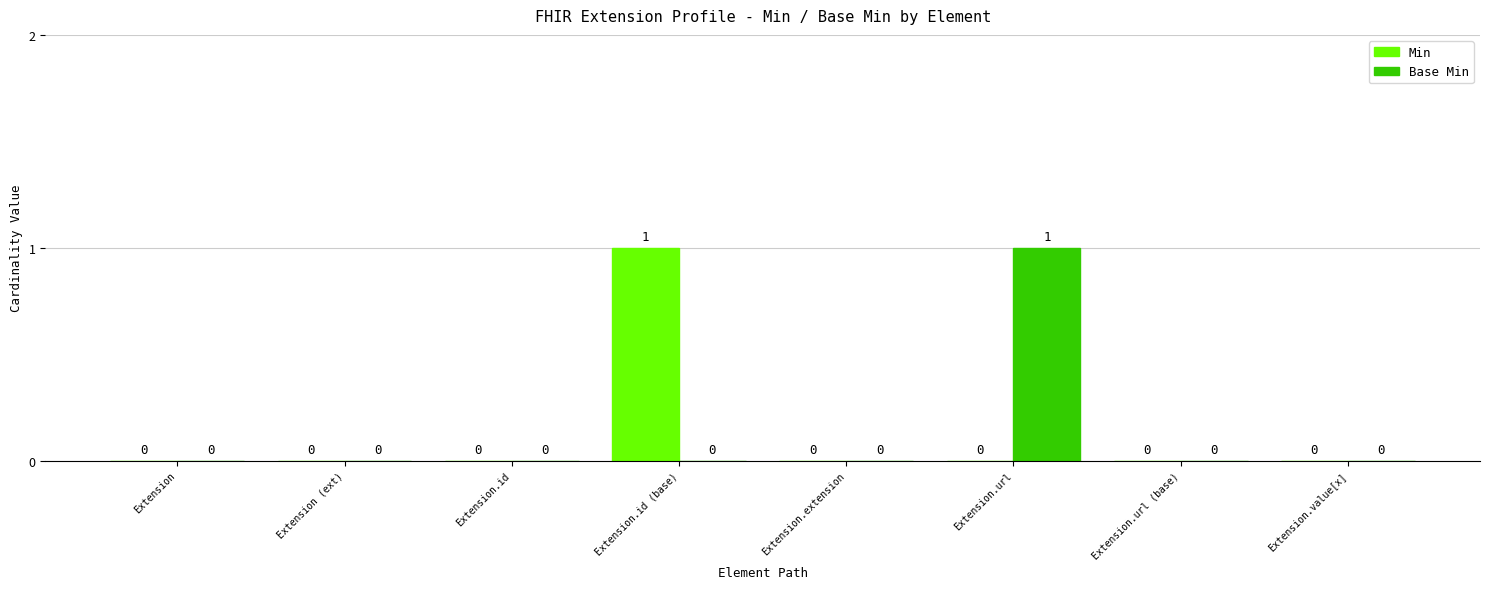

Reading right to left, extract all data points from this chart.

Min: Extension.value[x]=0	Extension.url (base)=0	Extension.url=0	Extension.extension=0	Extension.id (base)=1	Extension.id=0	Extension (ext)=0	Extension=0
Base Min: Extension.value[x]=0	Extension.url (base)=0	Extension.url=1	Extension.extension=0	Extension.id (base)=0	Extension.id=0	Extension (ext)=0	Extension=0